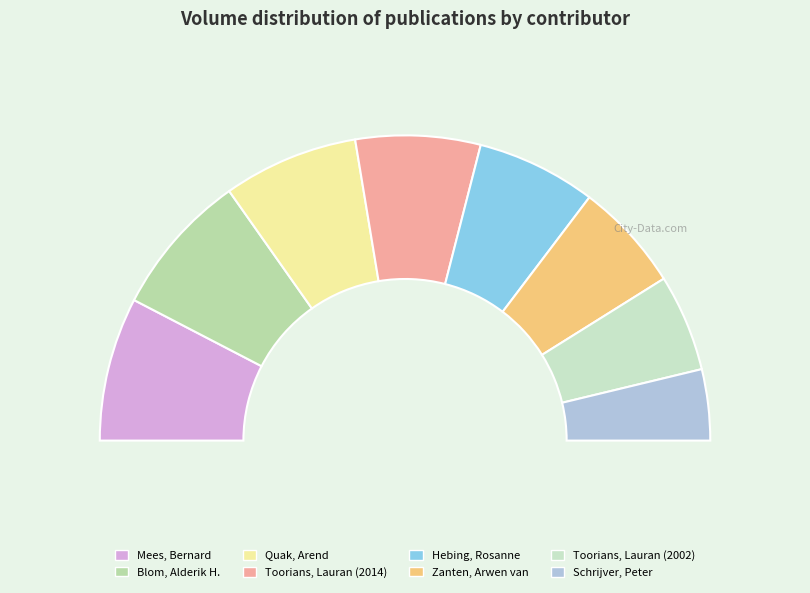

What is the change in value from Quak, Arend to Toorians, Lauran (2014)?

-6